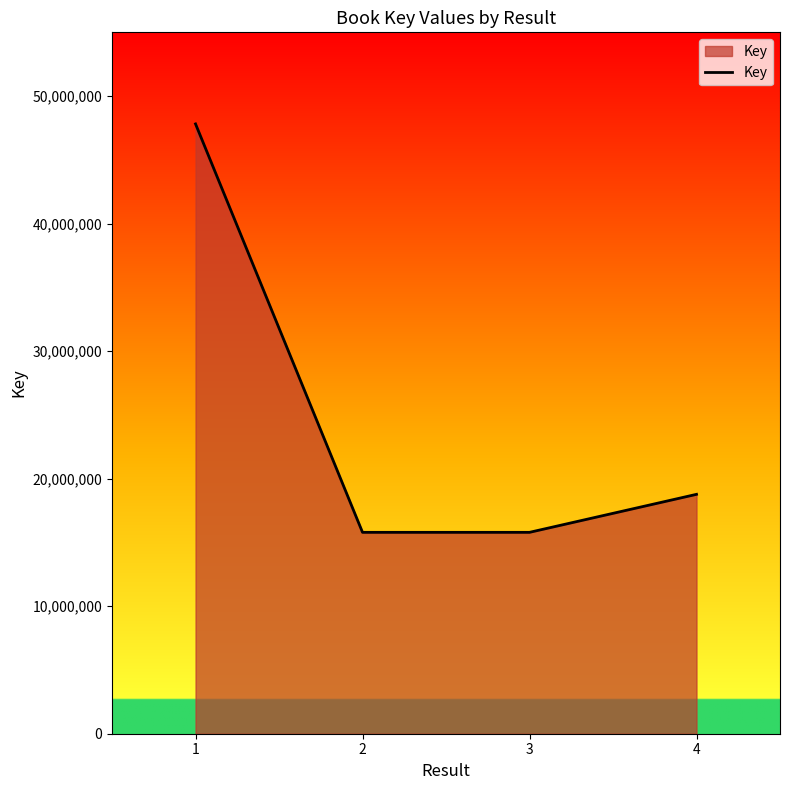

What is the difference between the values at 2 and 1?

32026778